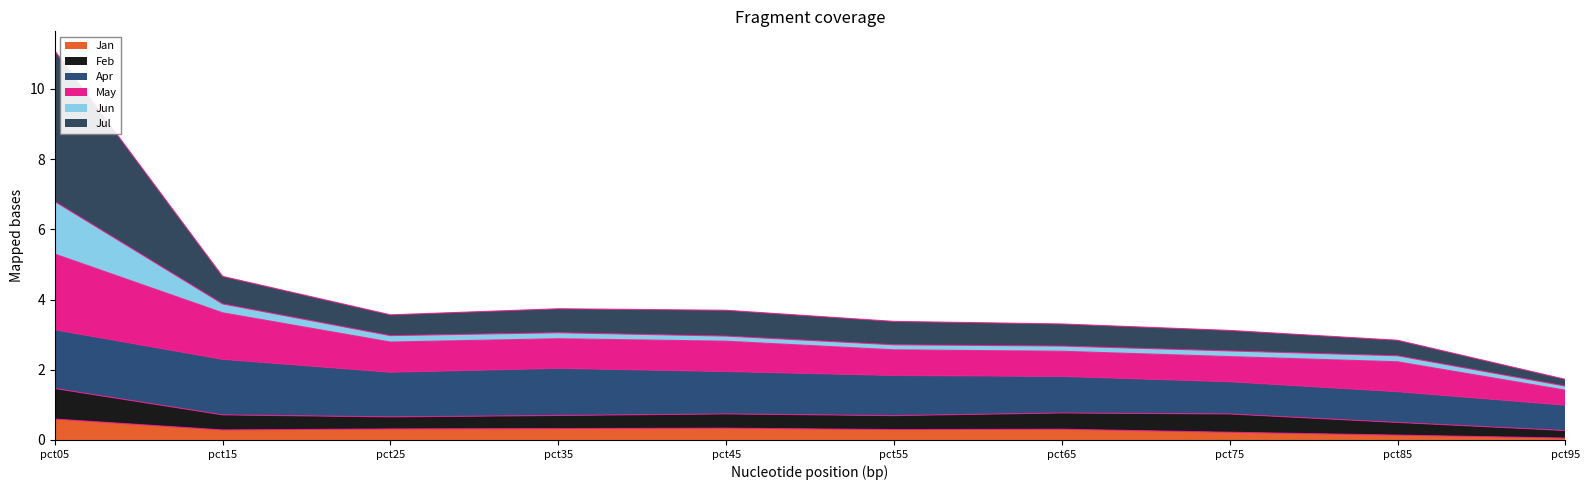

At which category is the sum across all series the highest?

pct05